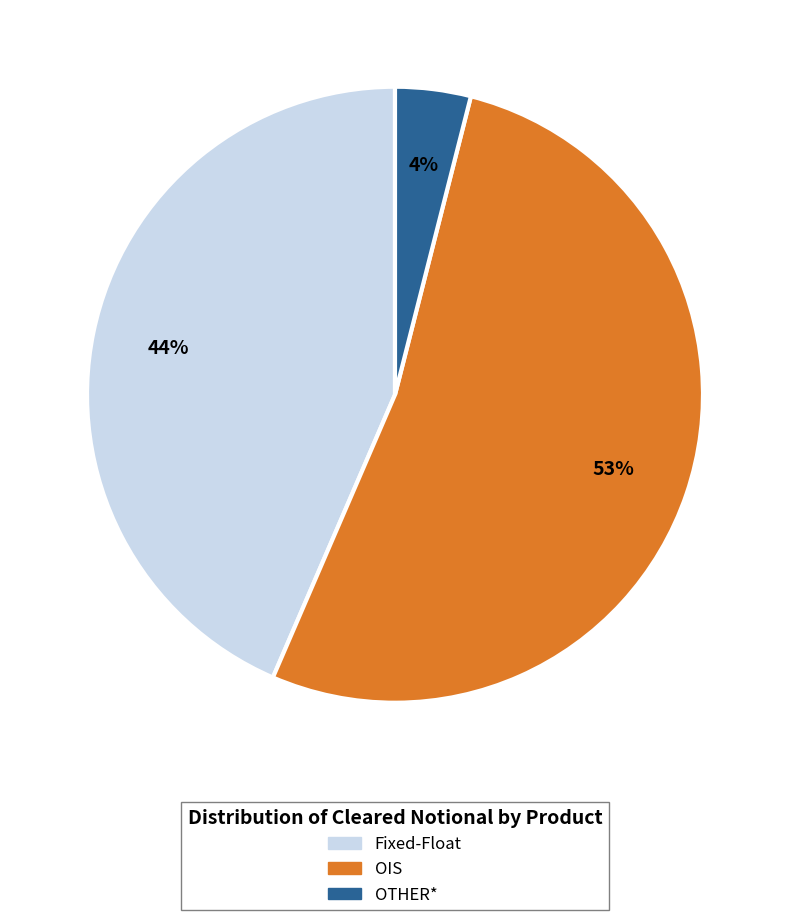

True or false: Fixed-Float accounts for 44% of the total.

True